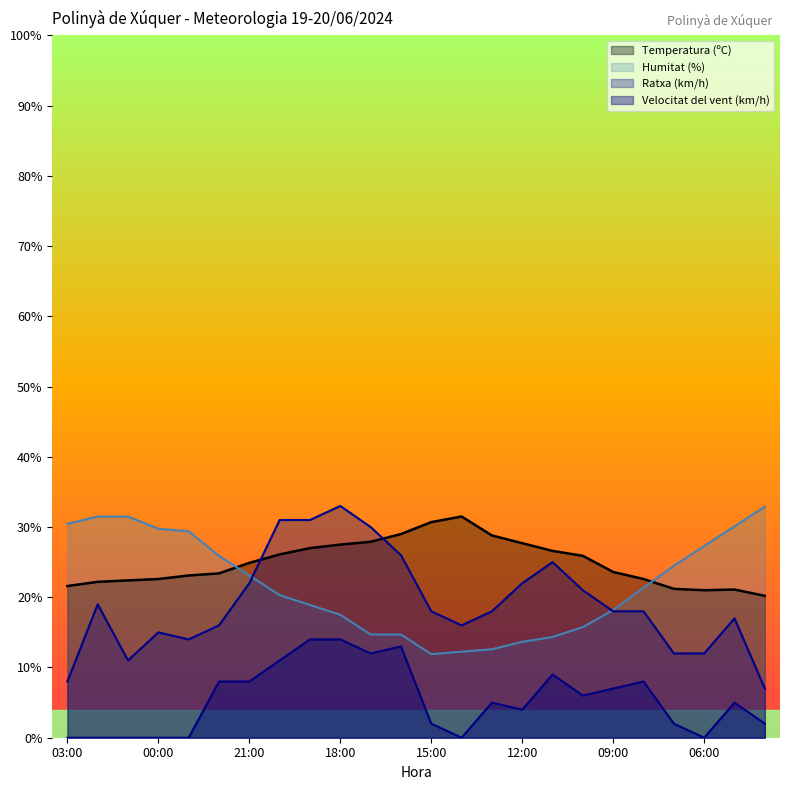

Reading left to right, what are all the values shown in this chart?

Temperatura (ºC): 03:00=21.6	02:00=22.2	01:00=22.4	00:00=22.6	23:00=23.1	22:00=23.4	21:00=24.9	20:00=26.1	19:00=27.0	18:00=27.5	17:00=27.9	16:00=29.0	15:00=30.7	14:00=31.5	13:00=28.8	12:00=27.7	11:00=26.6	10:00=25.9	09:00=23.6	08:00=22.6	07:00=21.2	06:00=21.0	05:00=21.1	04:00=20.2
Humitat (%): 03:00=30.4	02:00=31.5	01:00=31.5	00:00=29.7	23:00=29.4	22:00=25.9	21:00=23.1	20:00=20.3	19:00=18.9	18:00=17.5	17:00=14.7	16:00=14.7	15:00=11.9	14:00=12.2	13:00=12.6	12:00=13.6	11:00=14.3	10:00=15.7	09:00=18.2	08:00=21.3	07:00=24.5	06:00=27.3	05:00=30.1	04:00=32.9
Velocitat del vent (km/h): 03:00=0.0	02:00=0.0	01:00=0.0	00:00=0.0	23:00=0.0	22:00=8.0	21:00=8.0	20:00=11.0	19:00=14.0	18:00=14.0	17:00=12.0	16:00=13.0	15:00=2.0	14:00=0.0	13:00=5.0	12:00=4.0	11:00=9.0	10:00=6.0	09:00=7.0	08:00=8.0	07:00=2.0	06:00=0.0	05:00=5.0	04:00=2.0
Ratxa (km/h): 03:00=8.0	02:00=19.0	01:00=11.0	00:00=15.0	23:00=14.0	22:00=16.0	21:00=22.0	20:00=31.0	19:00=31.0	18:00=33.0	17:00=30.0	16:00=26.0	15:00=18.0	14:00=16.0	13:00=18.0	12:00=22.0	11:00=25.0	10:00=21.0	09:00=18.0	08:00=18.0	07:00=12.0	06:00=12.0	05:00=17.0	04:00=7.0